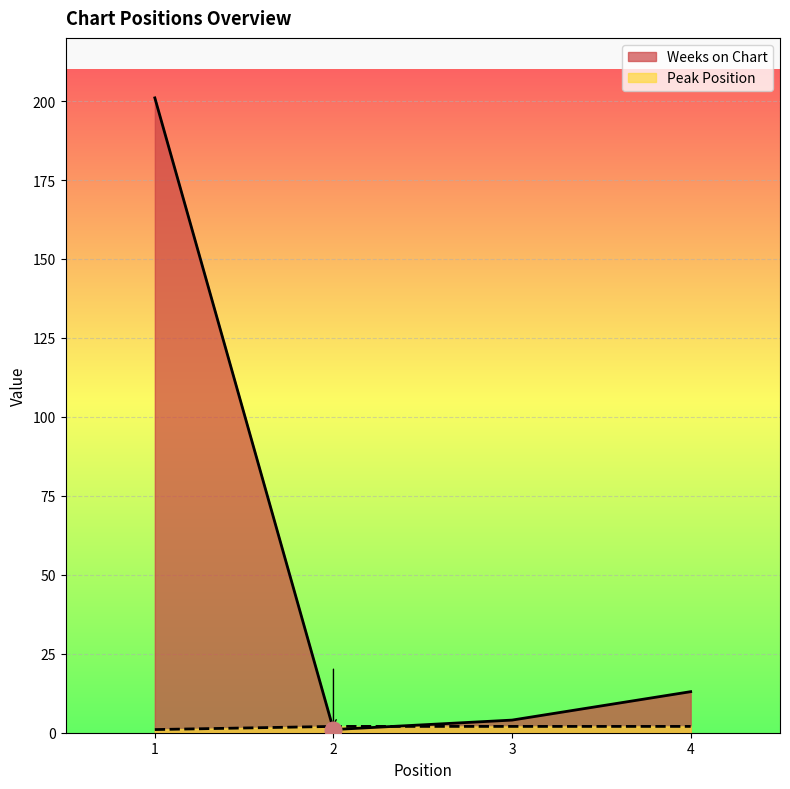

Count the Peak Position values in the range 2 to 3.

3